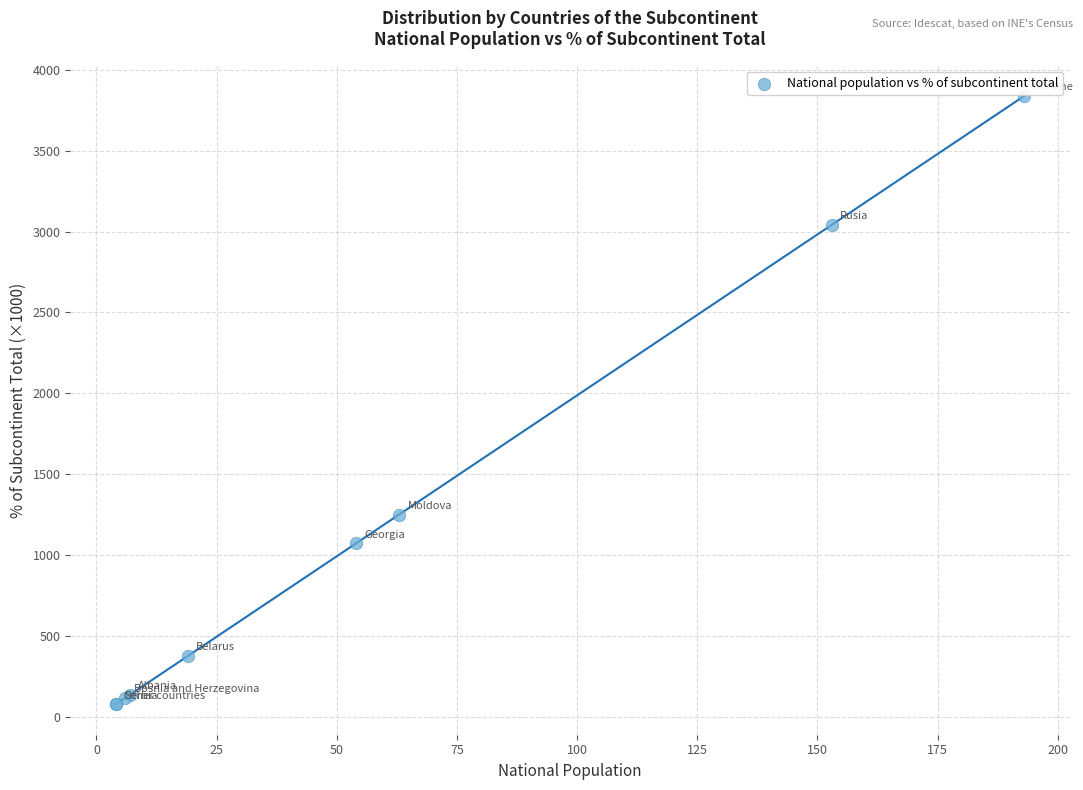

What Y value in the scatter plot is closest to 1958?

1252